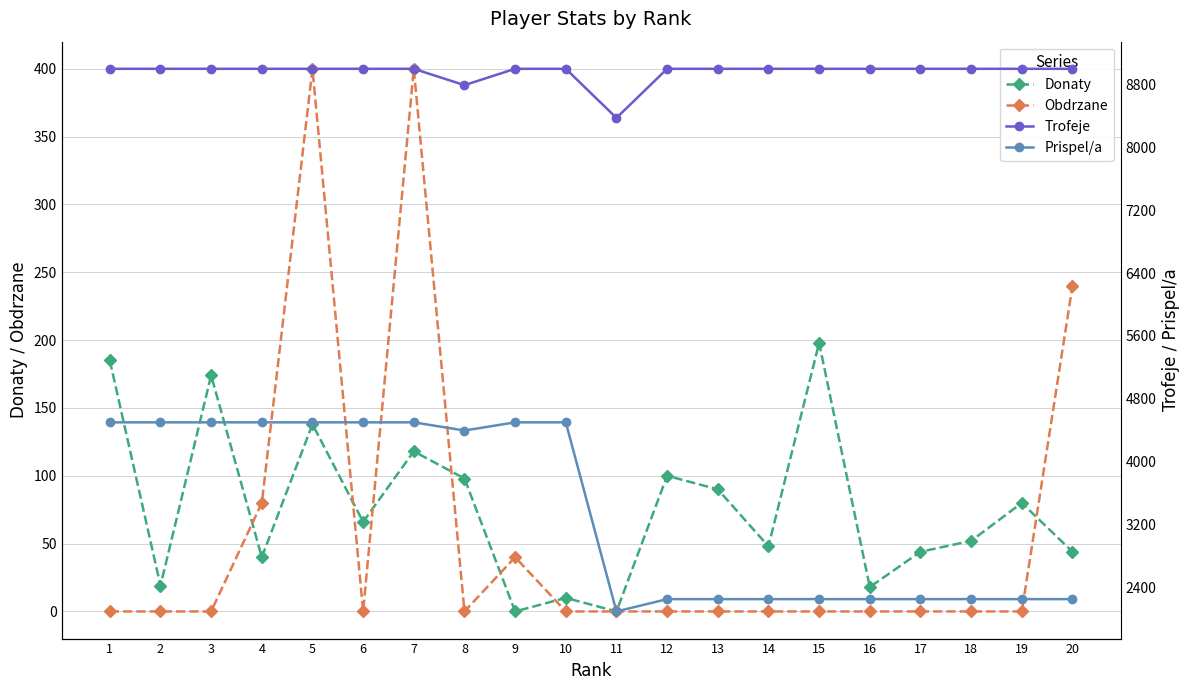

What is the value of the Trofeje point at the 16th from the left?

9000